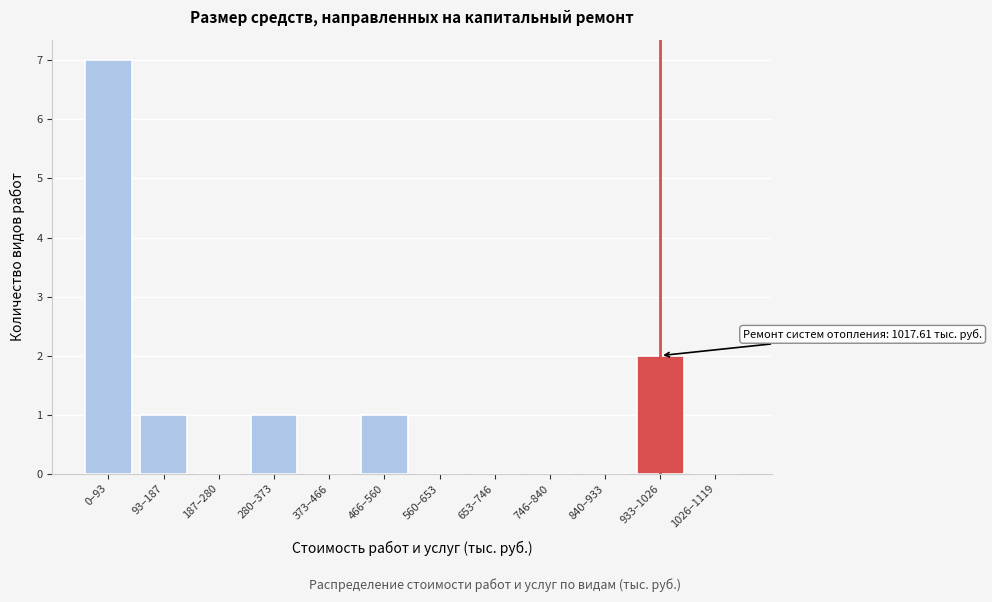

Reading right to left, what are all the values shown in this chart?

1026–1119=0	933–1026=2	840–933=0	746–840=0	653–746=0	560–653=0	466–560=1	373–466=0	280–373=1	187–280=0	93–187=1	0–93=7